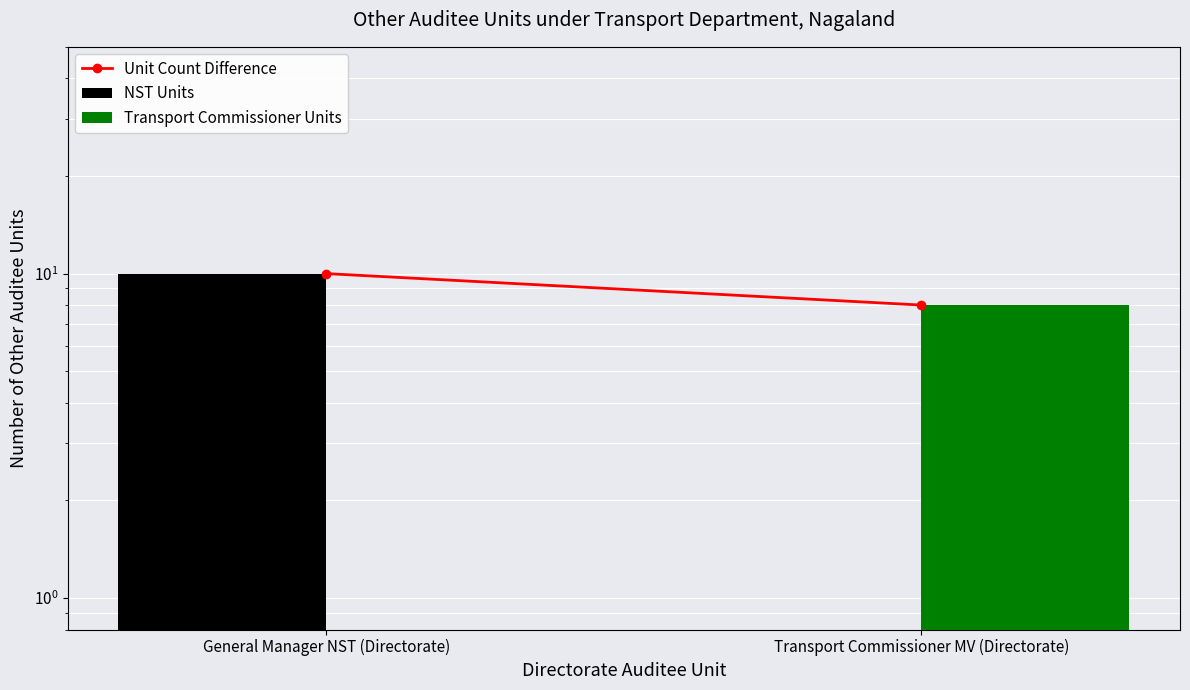

What is the difference between the NST Units values at Transport Commissioner MV (Directorate) and General Manager NST (Directorate)?

10